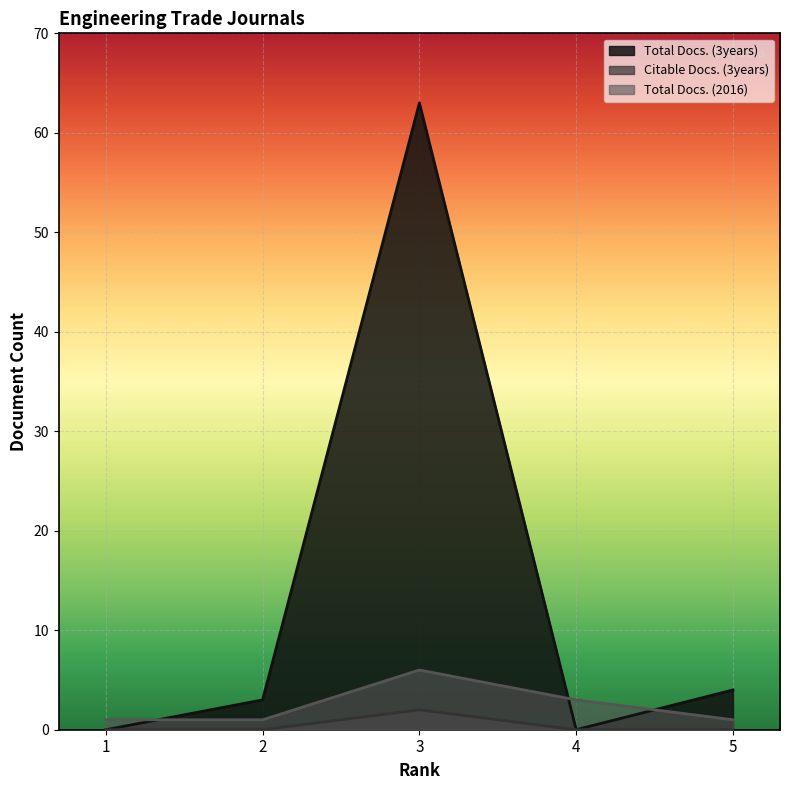

What is the sum of all Citable Docs. (3years) values?

2